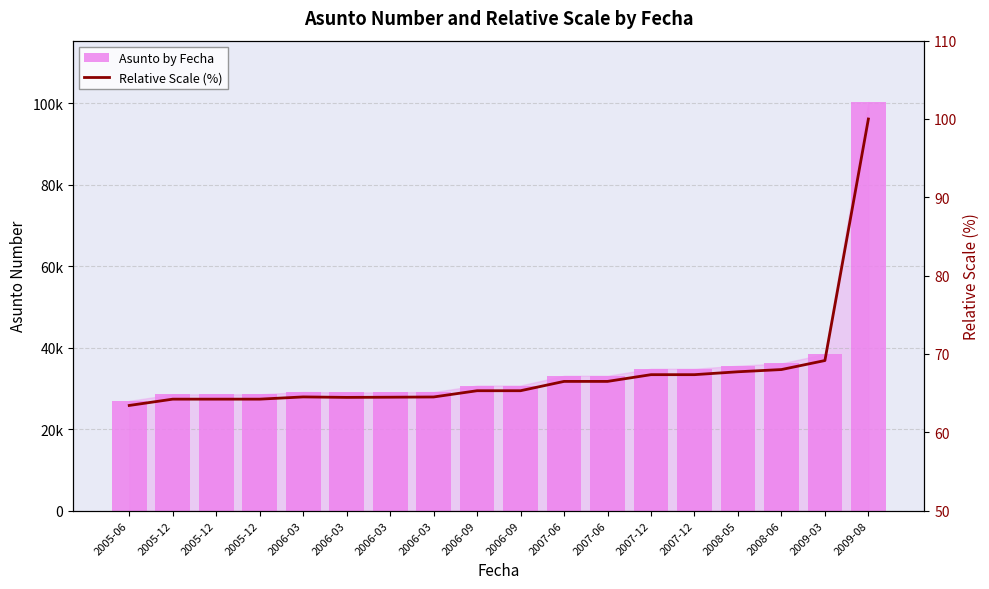

At which category is the sum across all series the highest?

2009-08